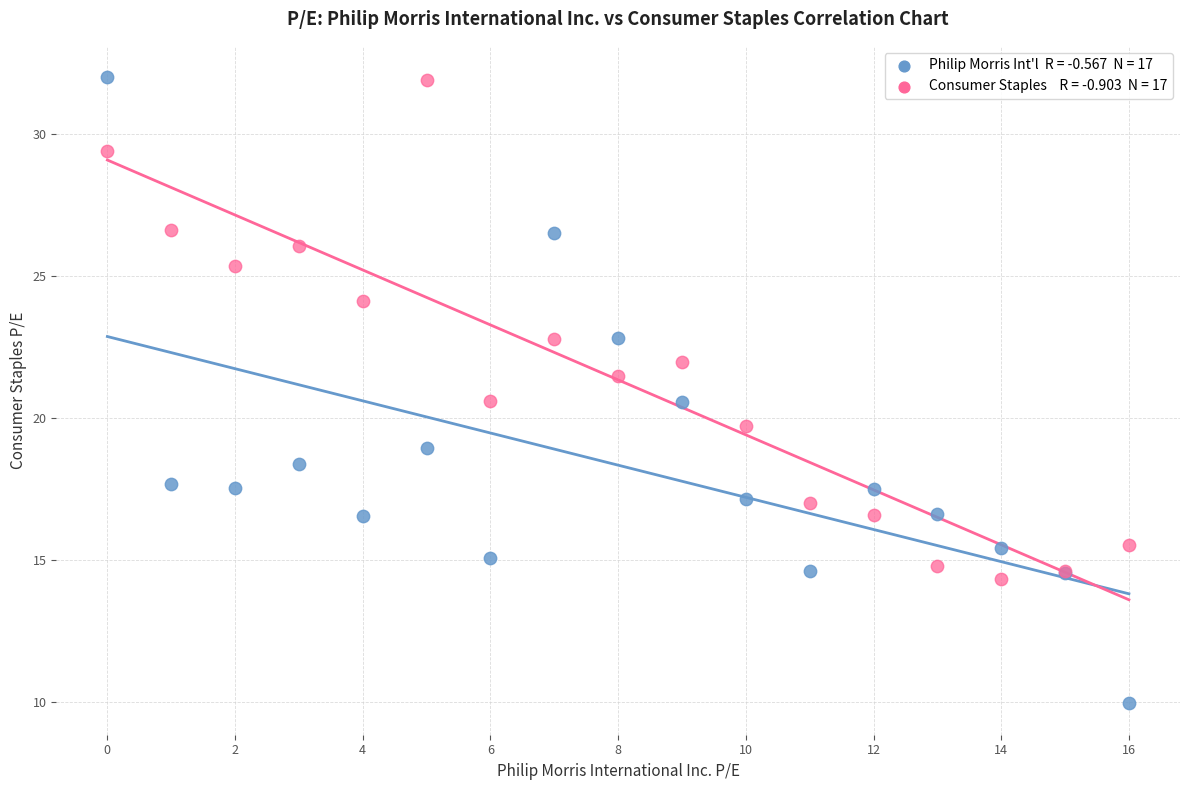

Across all series, what Y value is closest to 20?

19.7